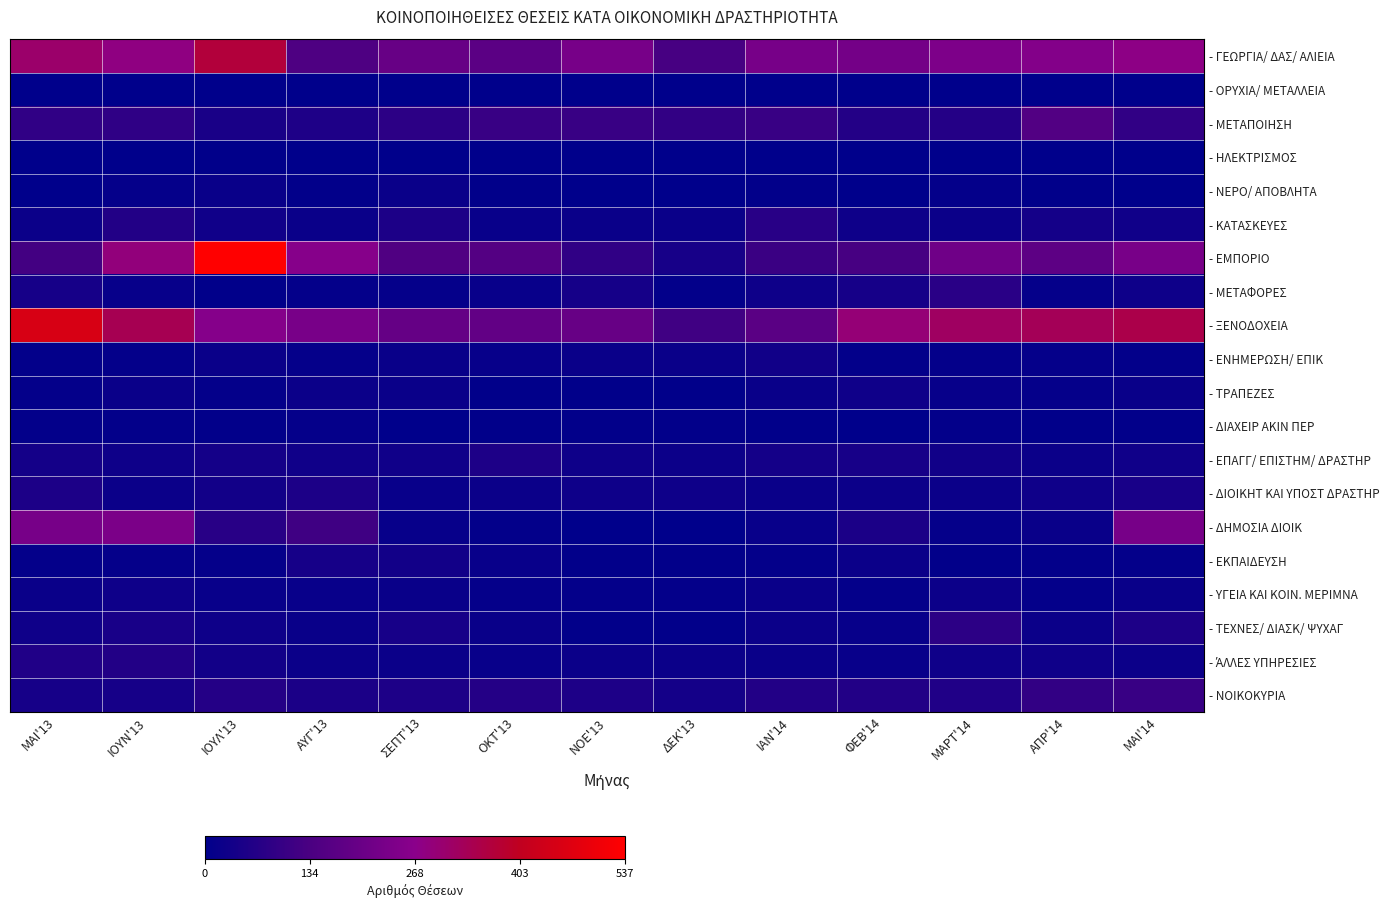

What is the total value across all series at ΟΚΤ'13?

874